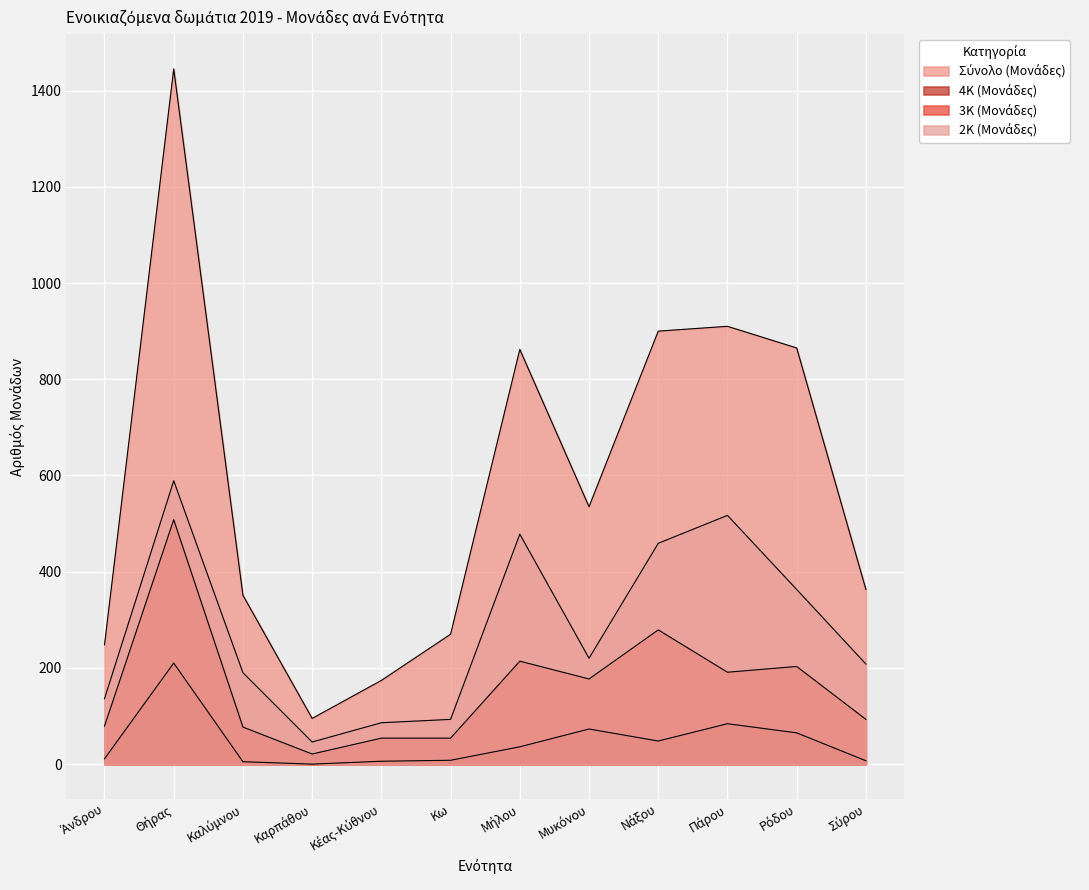

Which series has the largest range (max minus min)?

Σύνολο (Μονάδες)